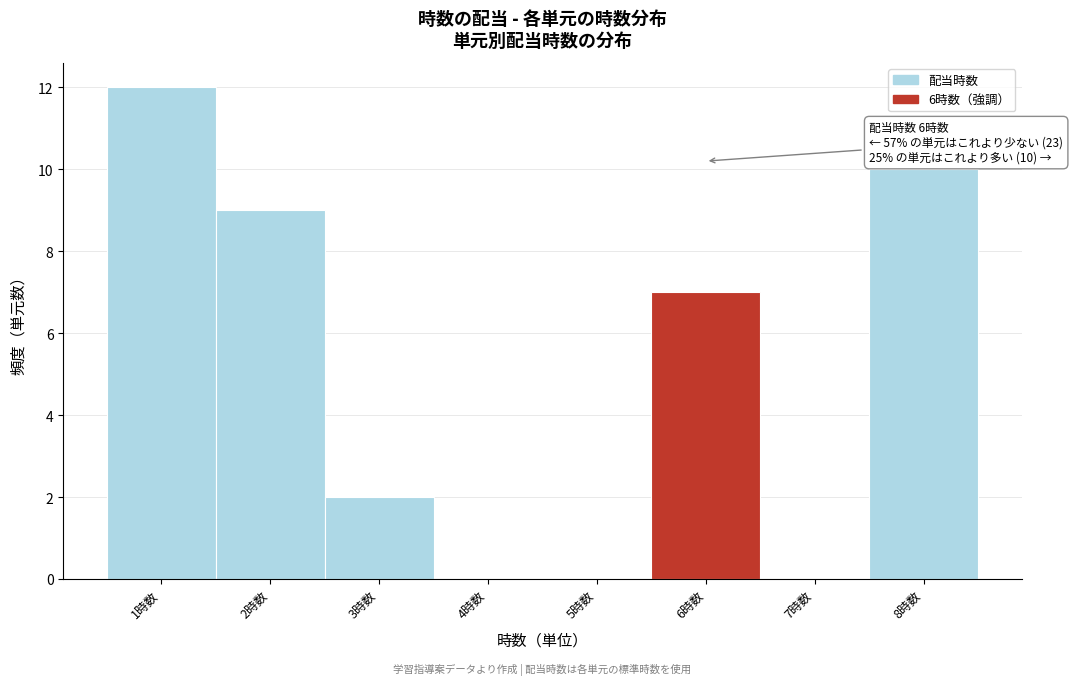

Over which range of the x-axis is the bar tallest?

0.5 to 1.5